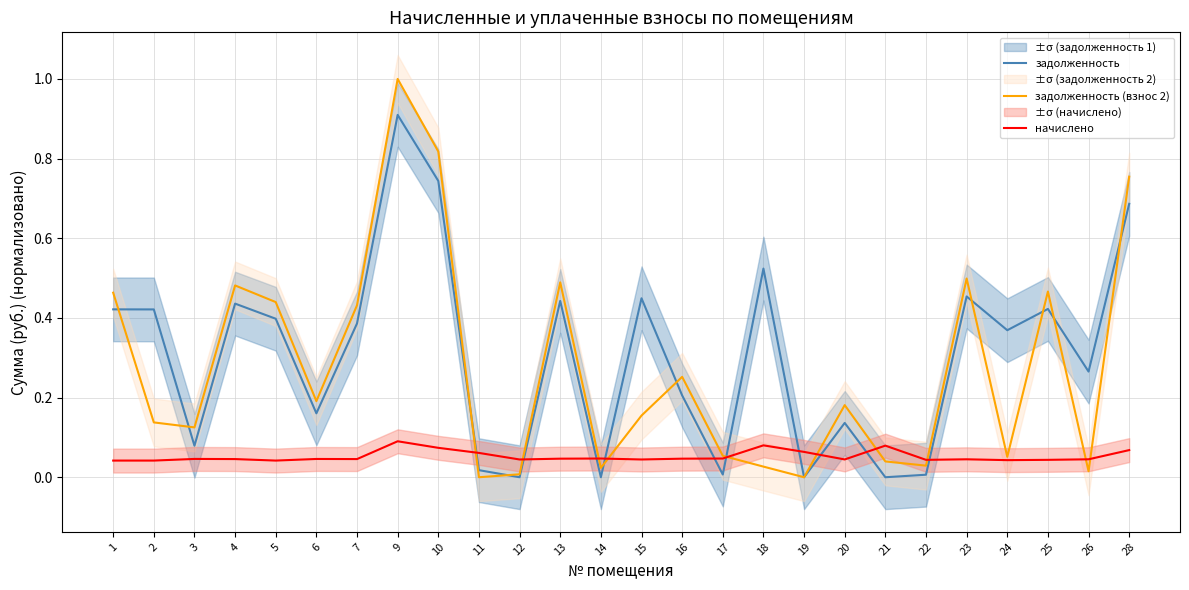

The задолженность (взнос 2) series shows 1.3 at 28. True or false?

False